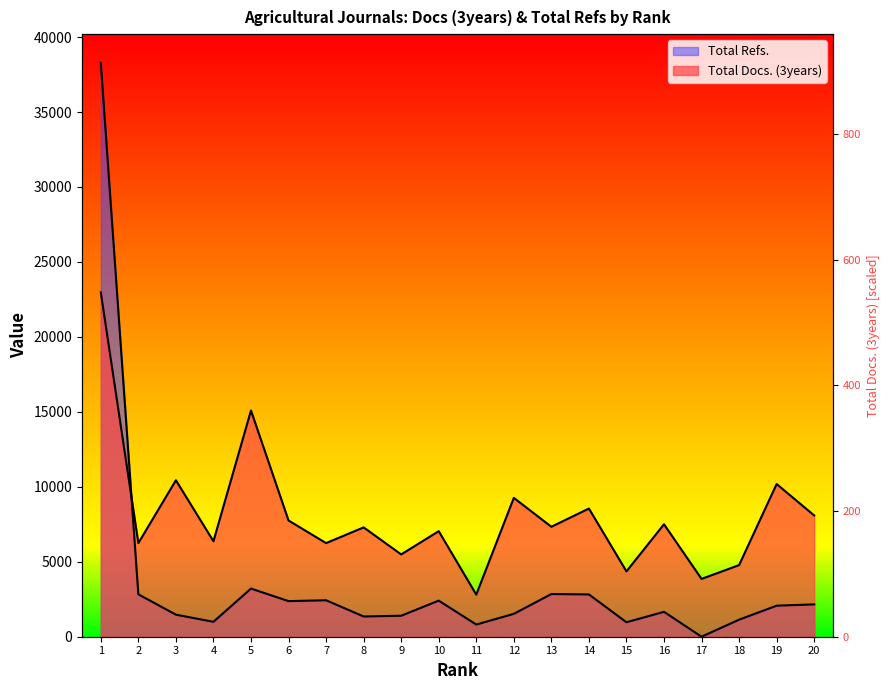

Read the Total Refs. value at 18.

1138.0